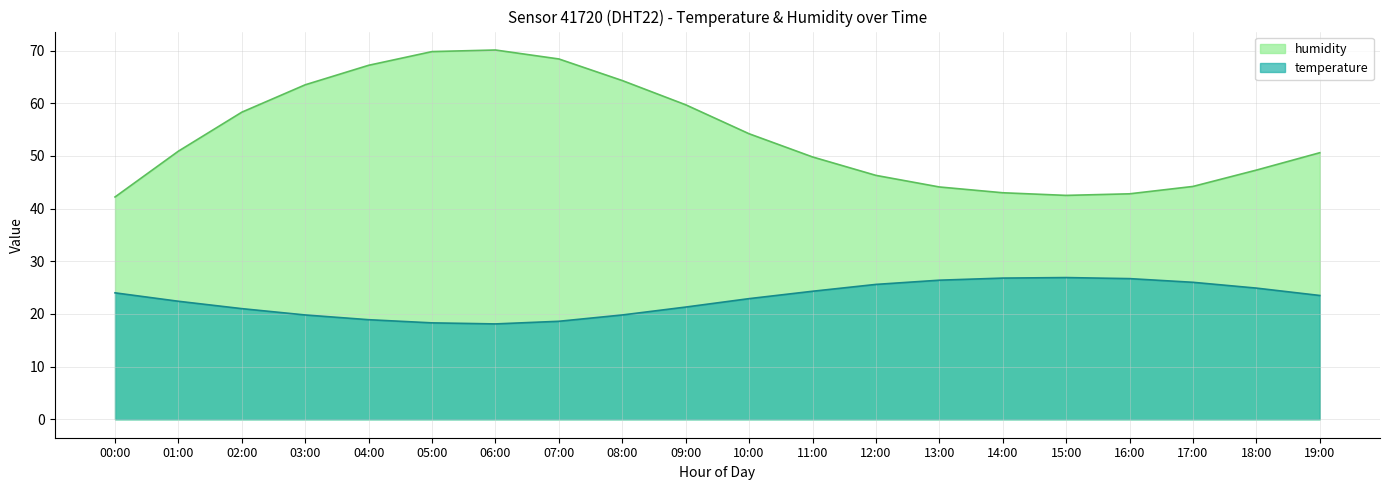

At which label does temperature reach its peak?

15:00